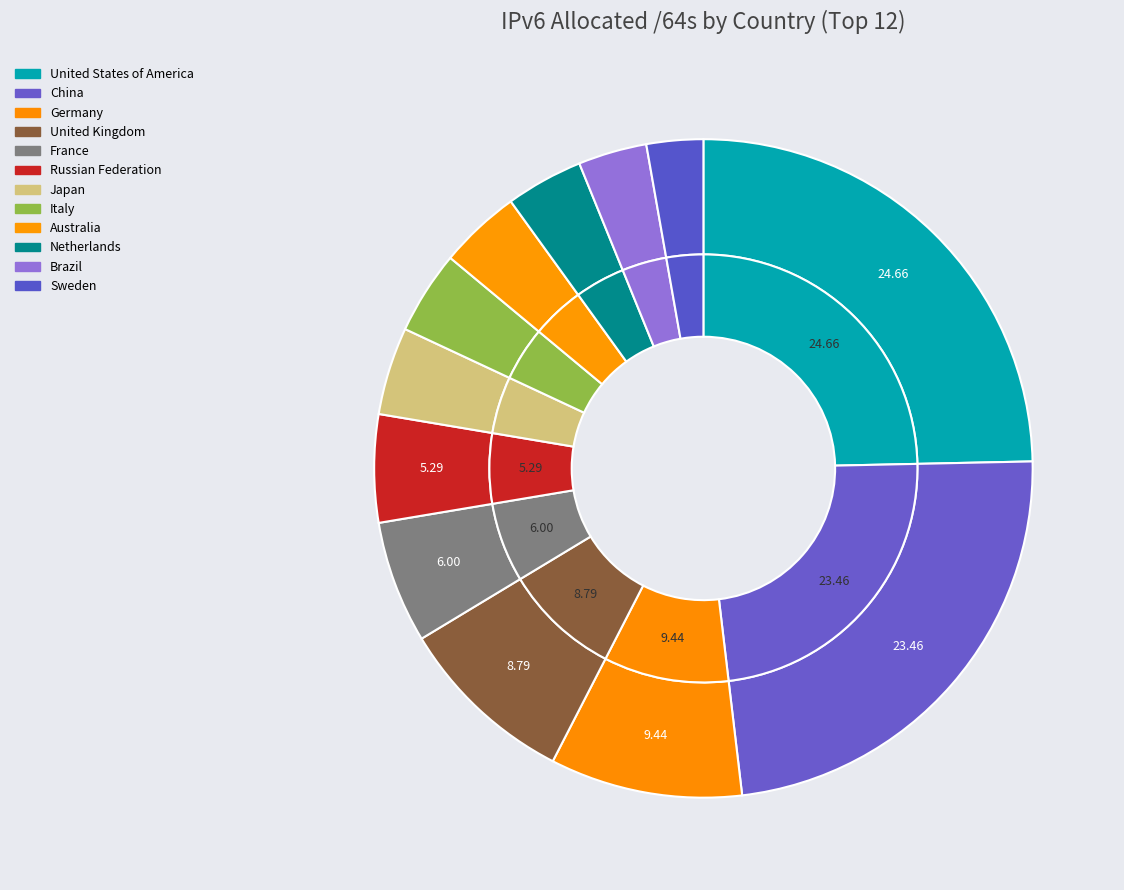

How many slices are in this pie chart?

12